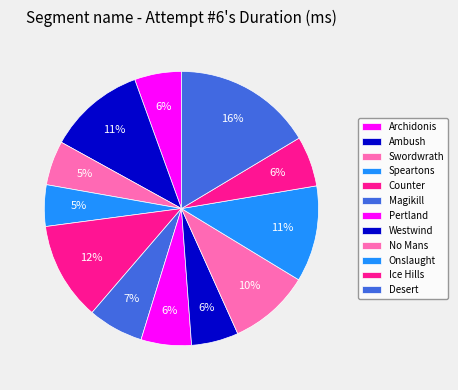

How many slices are in this pie chart?

12